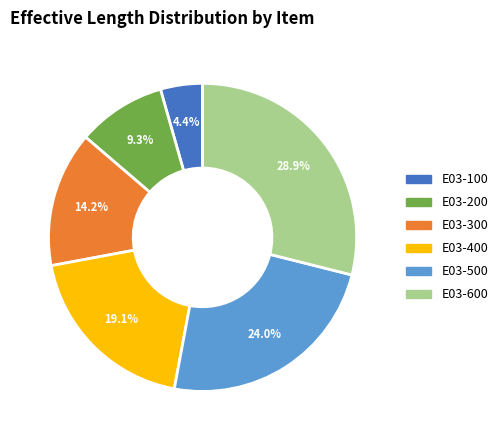

To the nearest percent, what portion does E03-400 represent?

19%